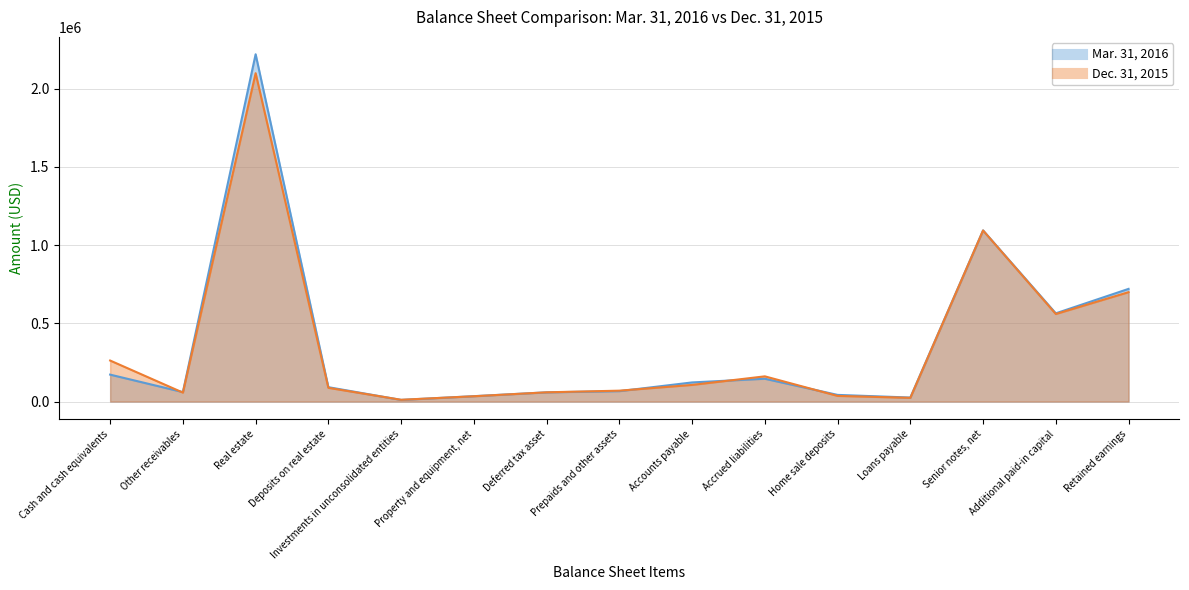

What are all the series names shown in the legend?

Mar. 31, 2016, Dec. 31, 2015